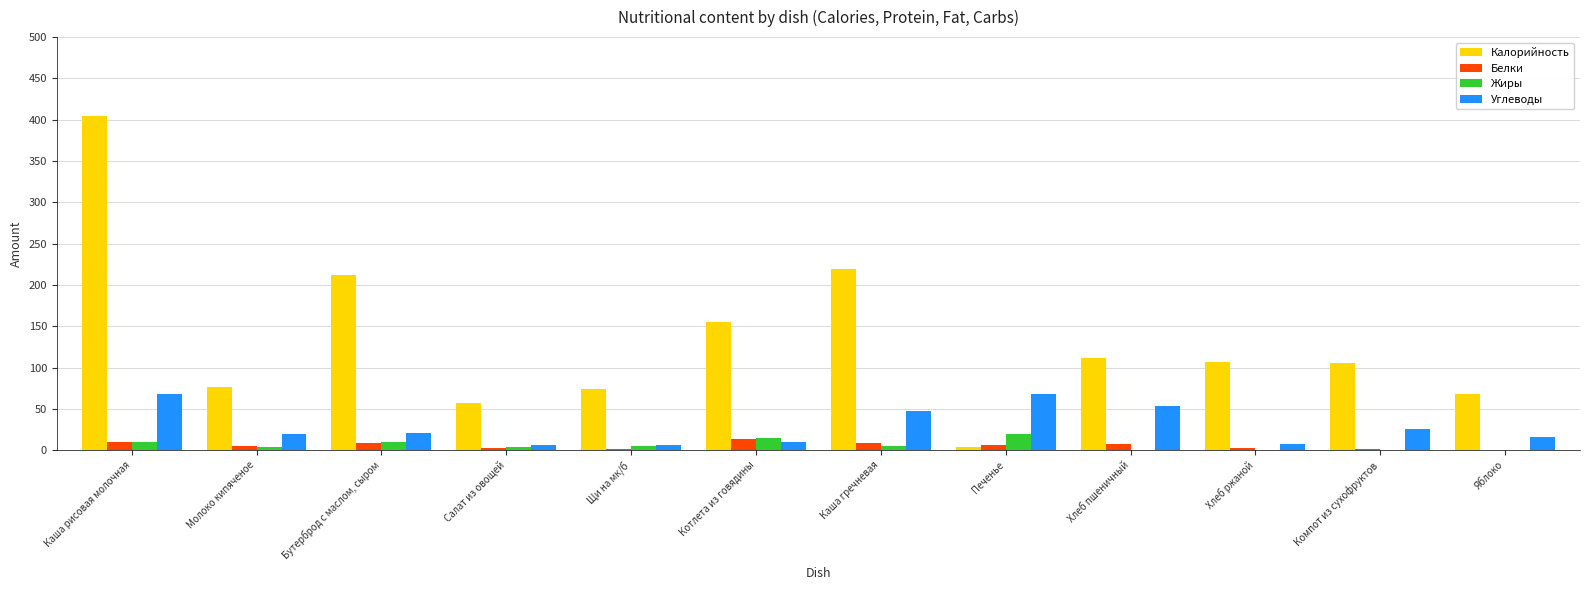

Which series has the largest total across all categories?

Калорийность